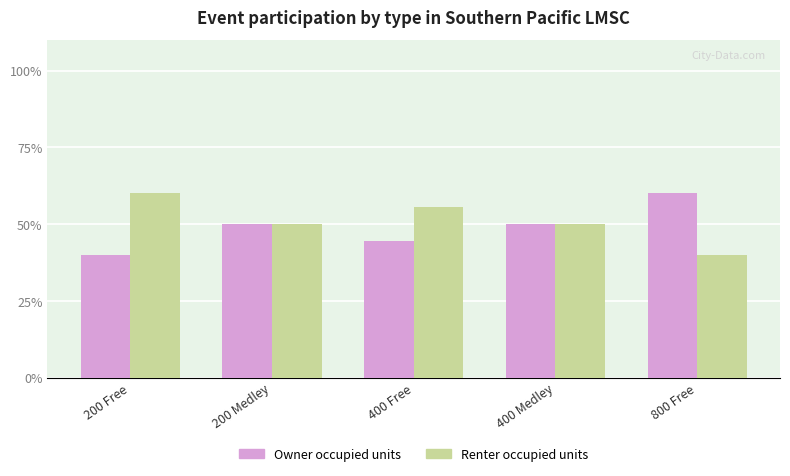

Is it true that Renter occupied units equals 55.6 at 400 Free?

True